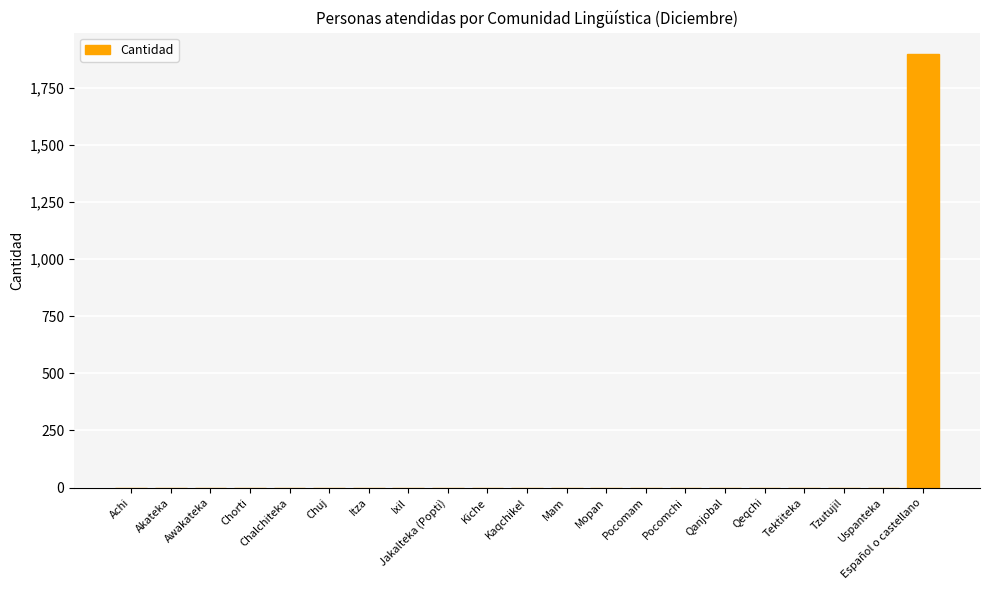

The chart shows a value of 0 at Jakalteka (Popti). True or false?

True